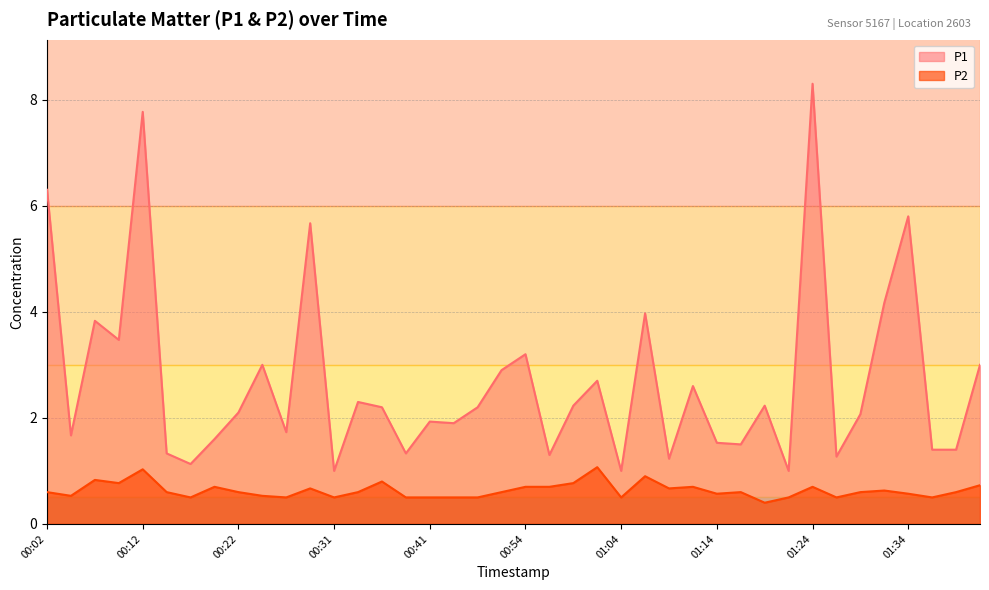

What are all the series names shown in the legend?

P1, P2